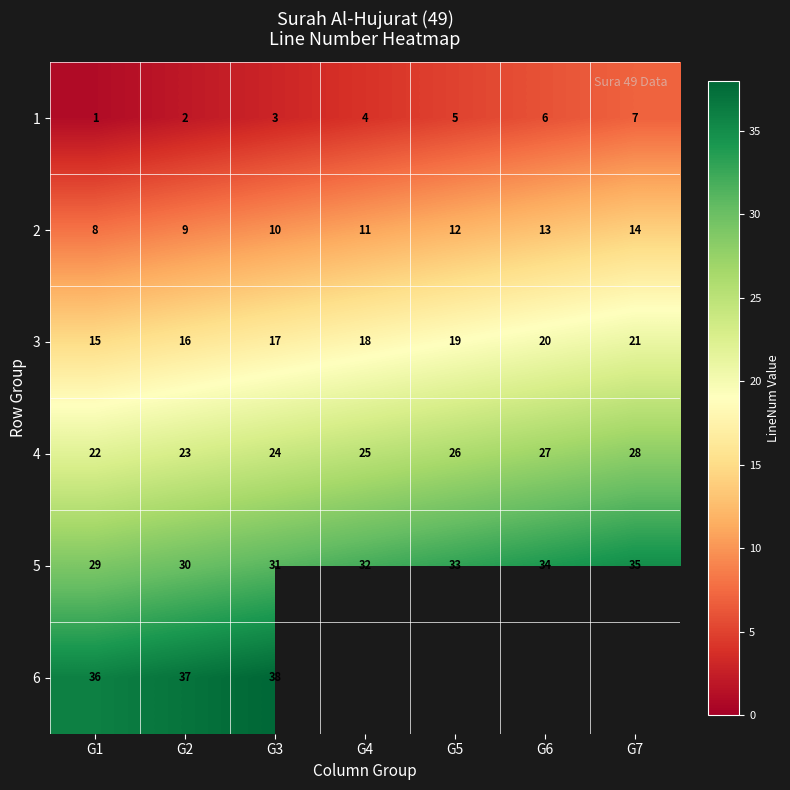

Is it true that 1 equals 0.7 at G2?

False